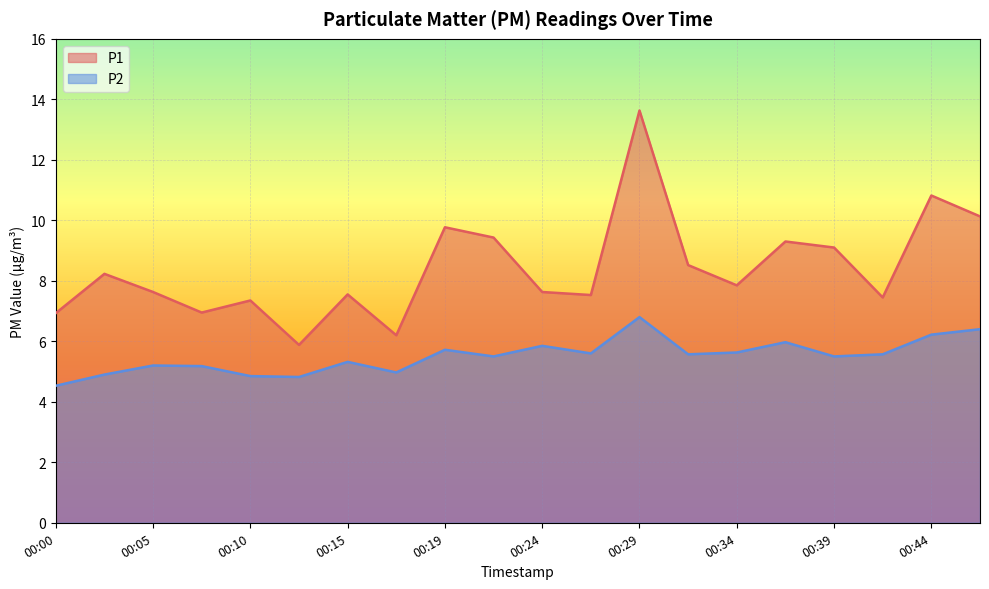

Where is the first local minimum for P2?

00:12